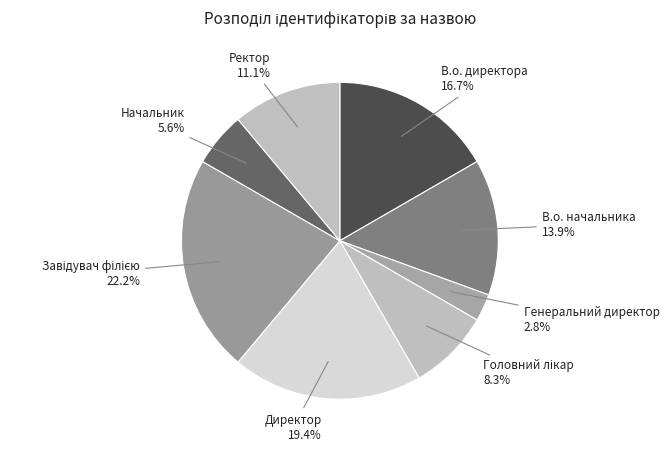

Count the number of slices in the pie.

8